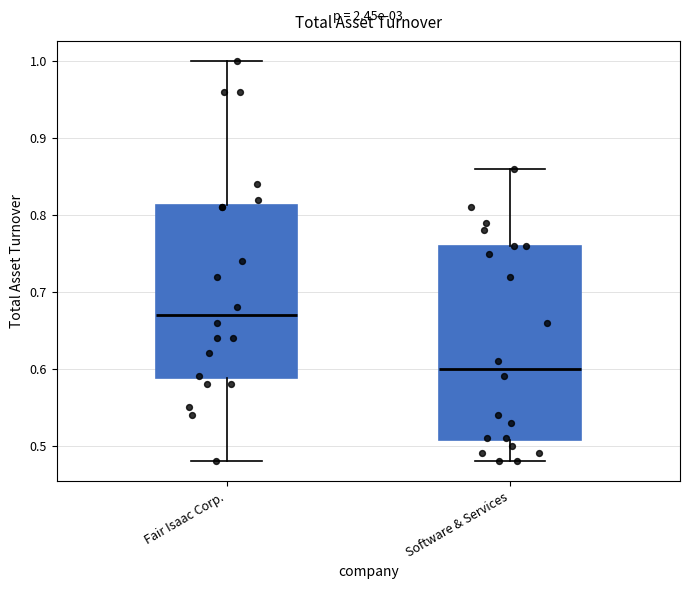

Reading left to right, read every box against the y-axis: the position of its median line, the range the box covers, and the ends of its whiskers. The values are not printed on the chart, so give them approximately, as read against the axis.

Fair Isaac Corp.: median 0.67, box 0.59 to 0.81, whiskers 0.48 to 1.00
Software & Services: median 0.60, box 0.51 to 0.76, whiskers 0.48 to 0.86